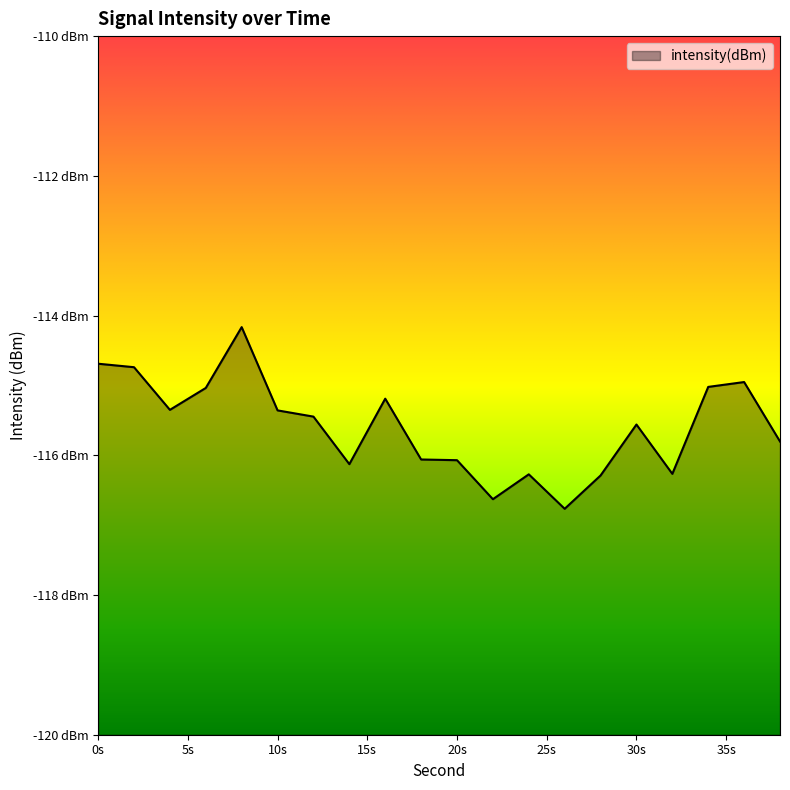

How many values are below -115?

16